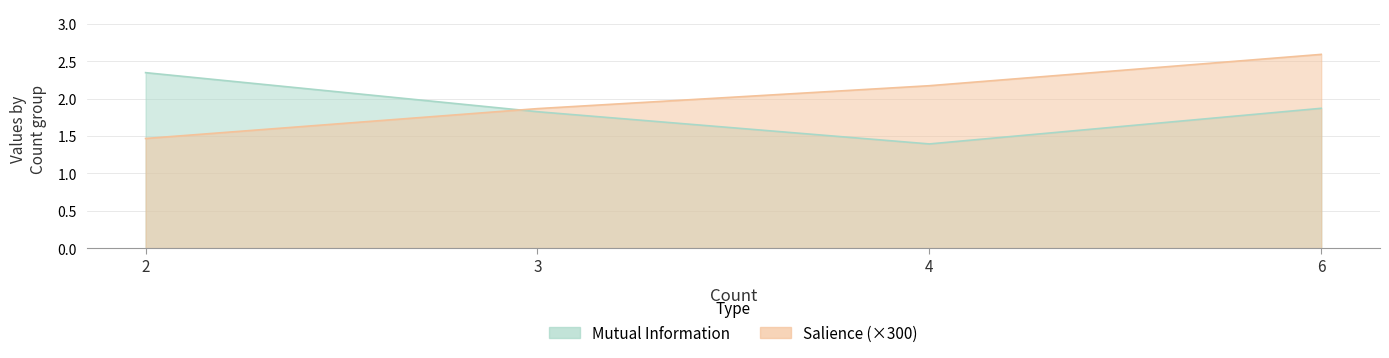

Count the number of data series in this chart.

2